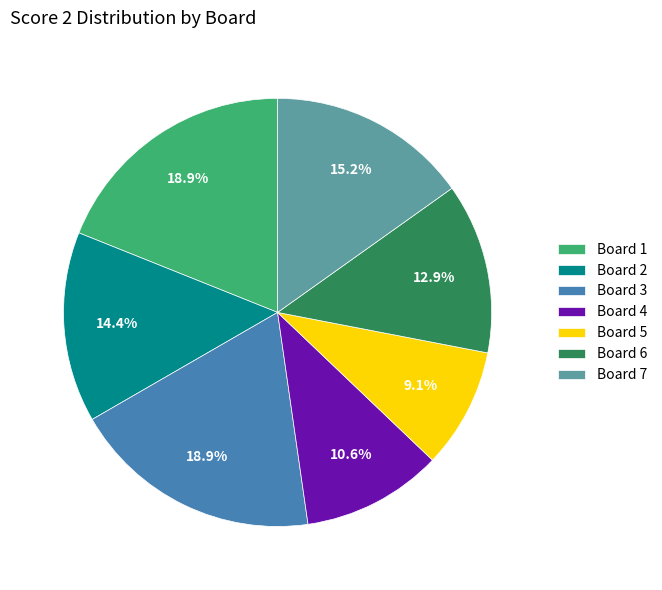

True or false: Board 6 accounts for 19% of the total.

False